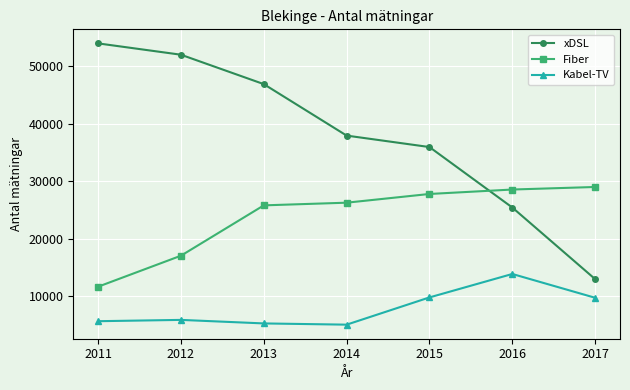

List the series in order of their overall mean, highest first.

xDSL, Fiber, Kabel-TV